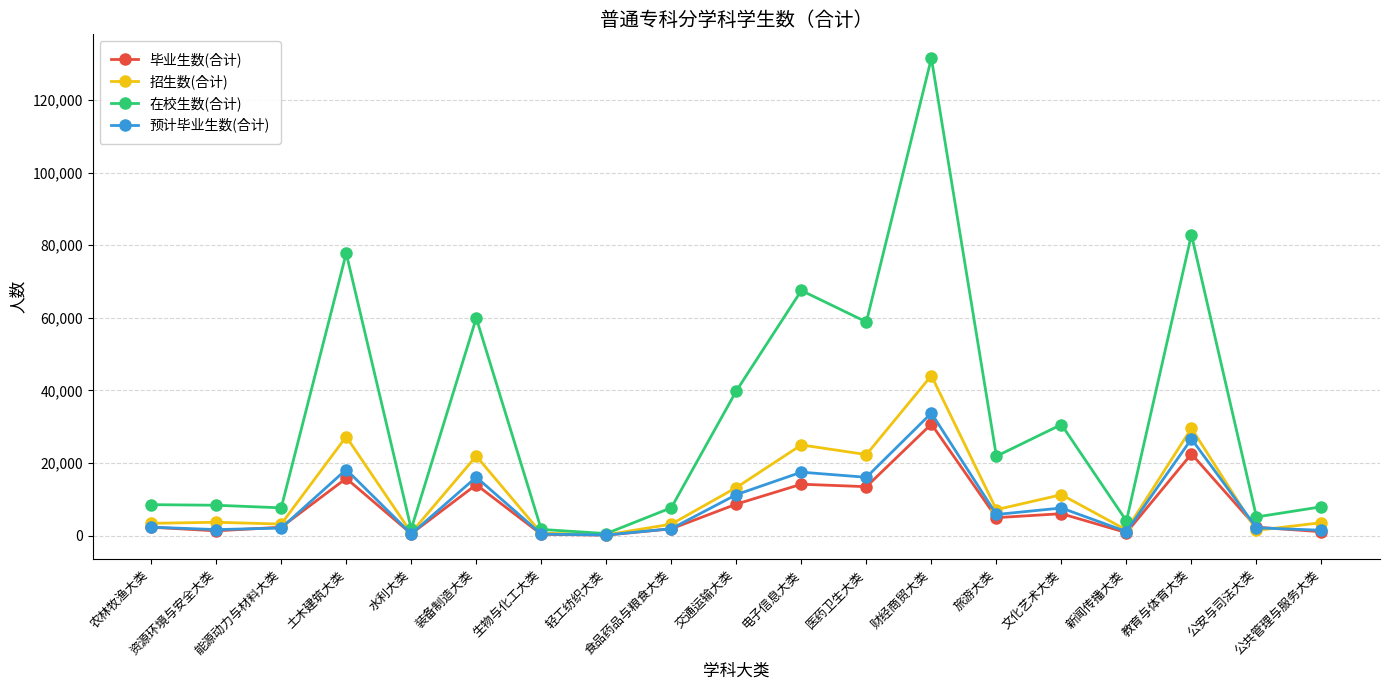

Does the chart have visible grid lines?

Yes